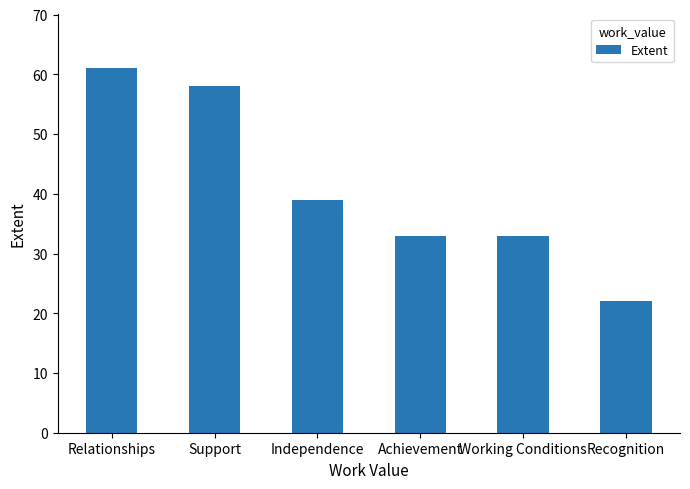

The chart shows a value of 18 at Achievement. True or false?

False